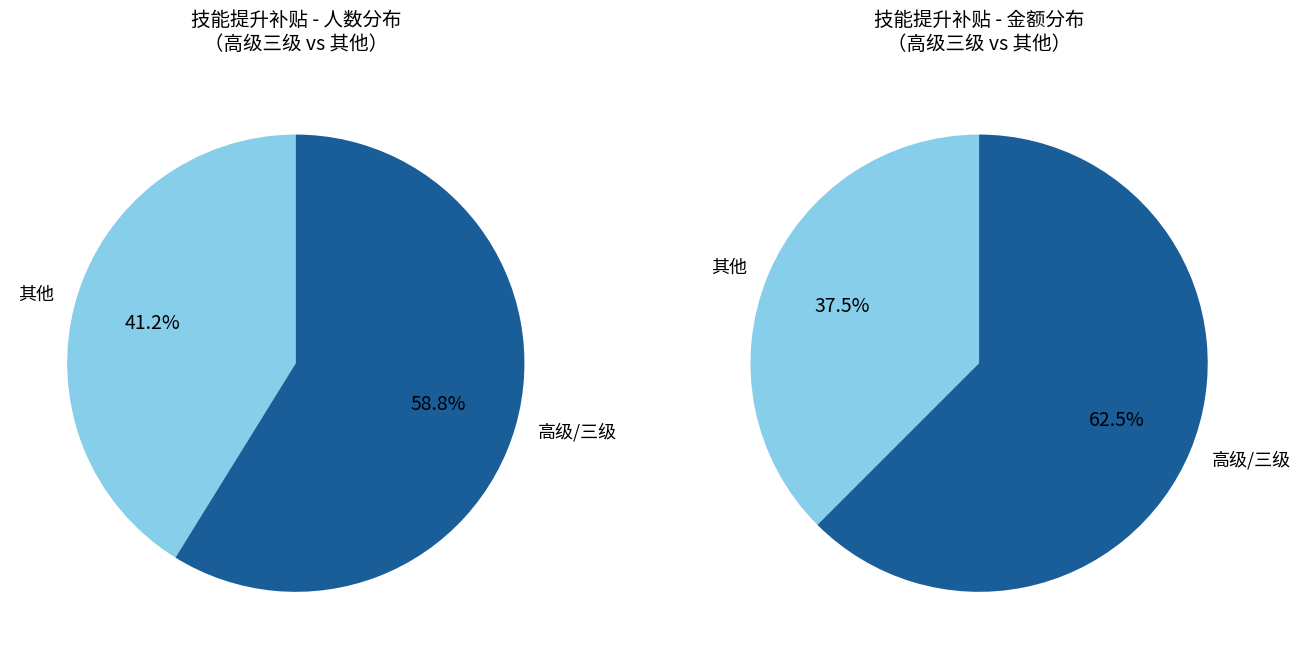

True or false: 初级/五级 accounts for 4% of the total.

False